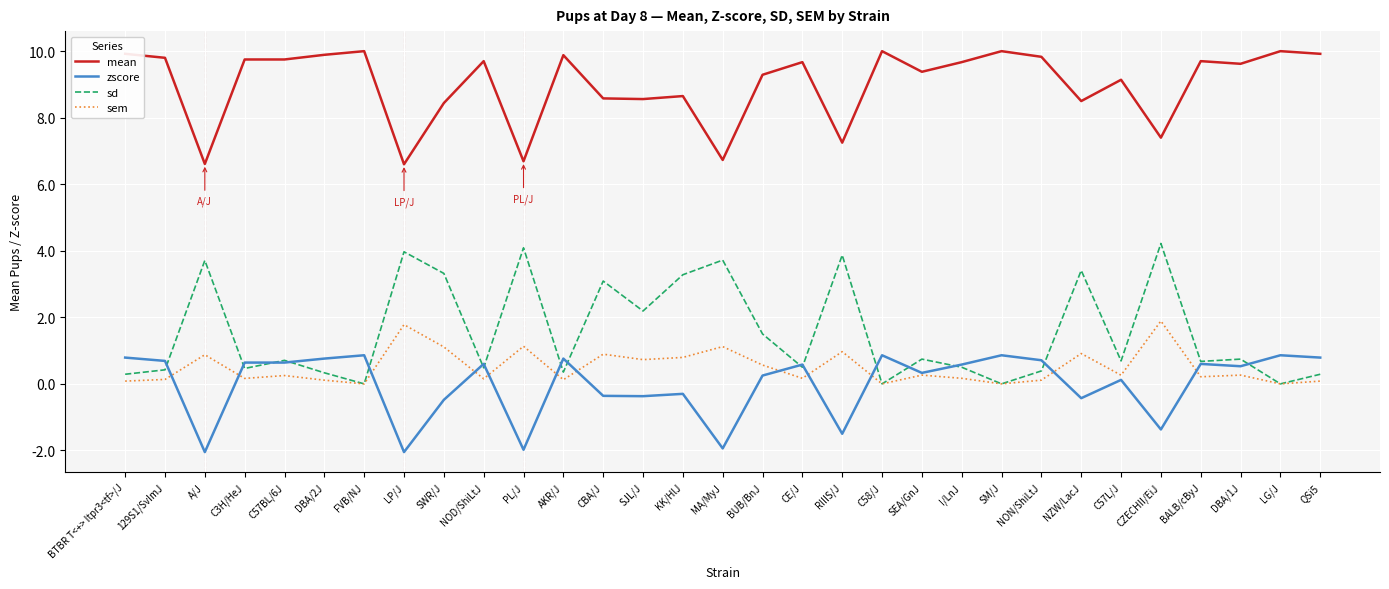

What position from the right is SJL/J?

18